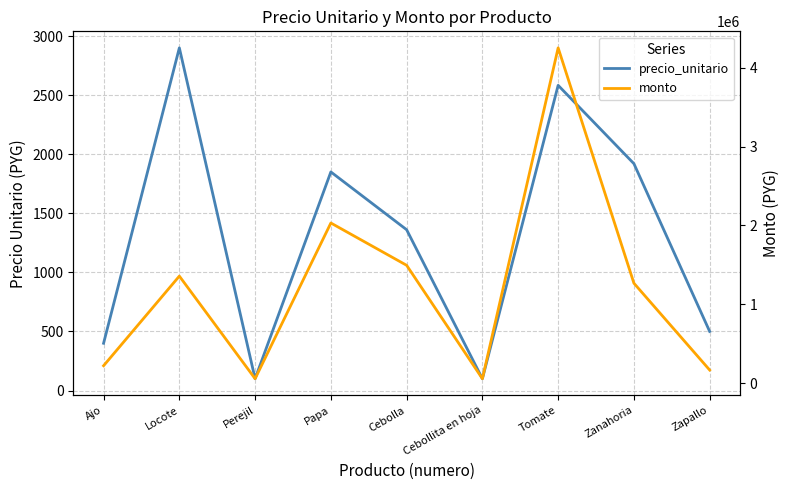

Which category has the lowest value across all series?

Perejil